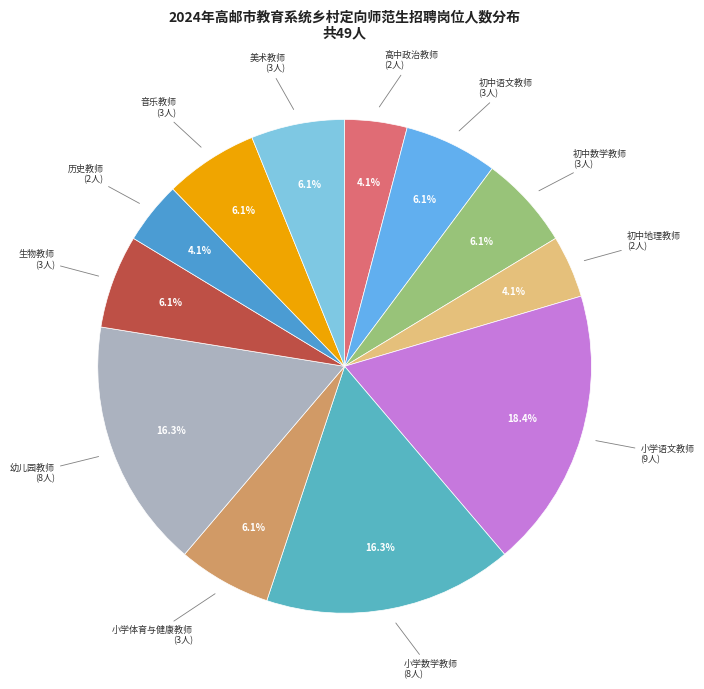

How many segments does this pie chart have?

12